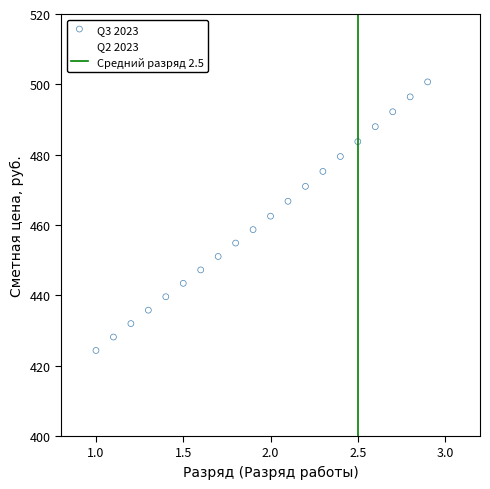

What is the range of X values (max minus min)?

1.9